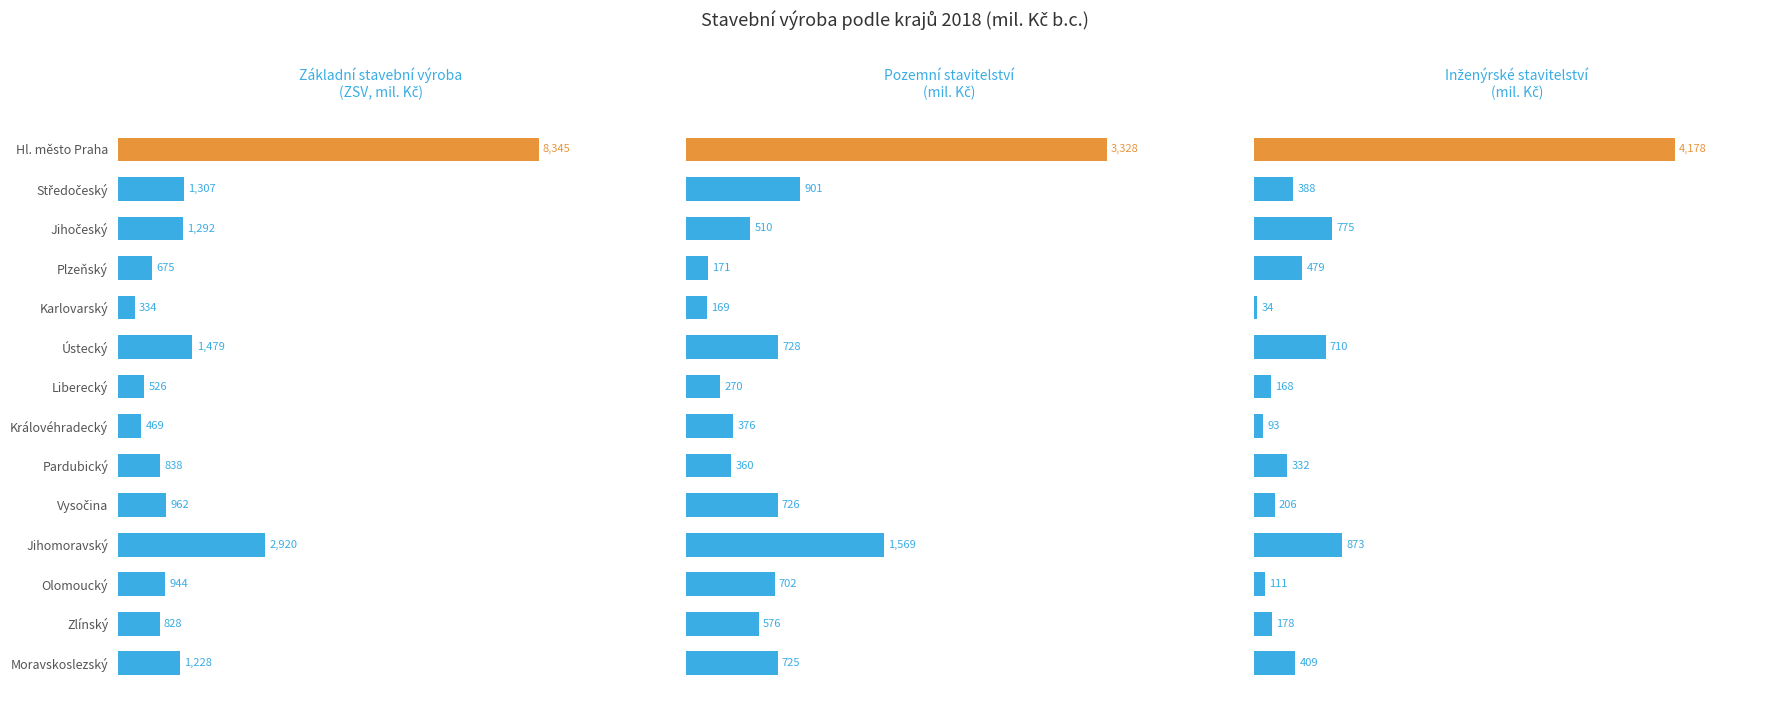

What is the difference between the Pozemní stavitelství (mil. Kč) values at Středočeský and Zlínský?

325